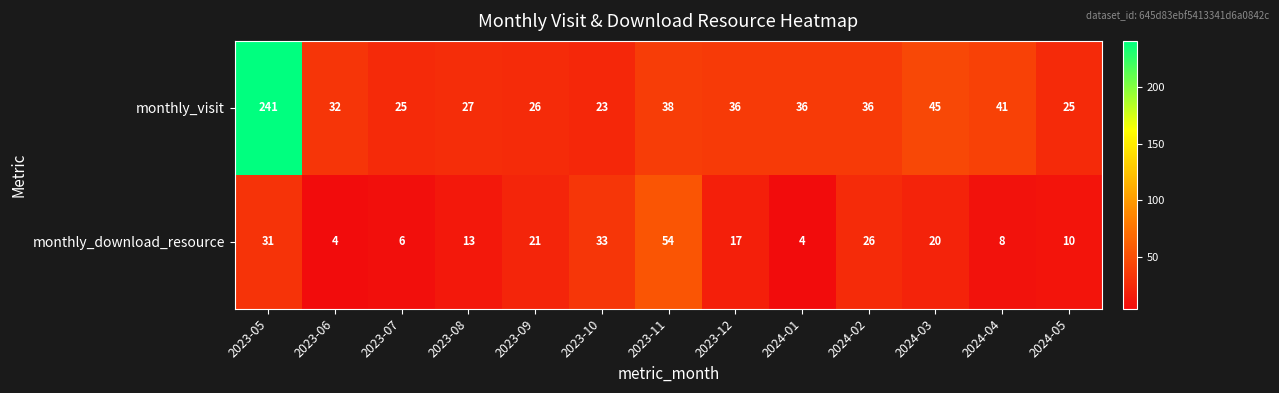

Reading right to left, what are all the values shown in this chart?

monthly_visit: 2024-05=25	2024-04=41	2024-03=45	2024-02=36	2024-01=36	2023-12=36	2023-11=38	2023-10=23	2023-09=26	2023-08=27	2023-07=25	2023-06=32	2023-05=241
monthly_download_resource: 2024-05=10	2024-04=8	2024-03=20	2024-02=26	2024-01=4	2023-12=17	2023-11=54	2023-10=33	2023-09=21	2023-08=13	2023-07=6	2023-06=4	2023-05=31